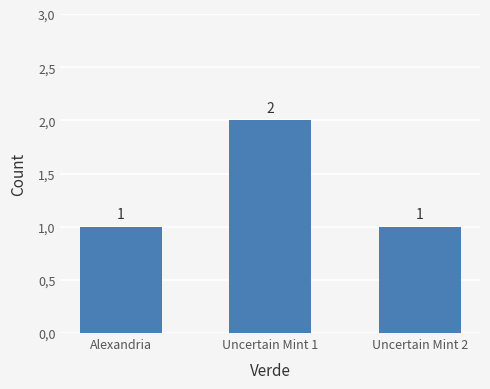

Does the chart contain any negative values?

No